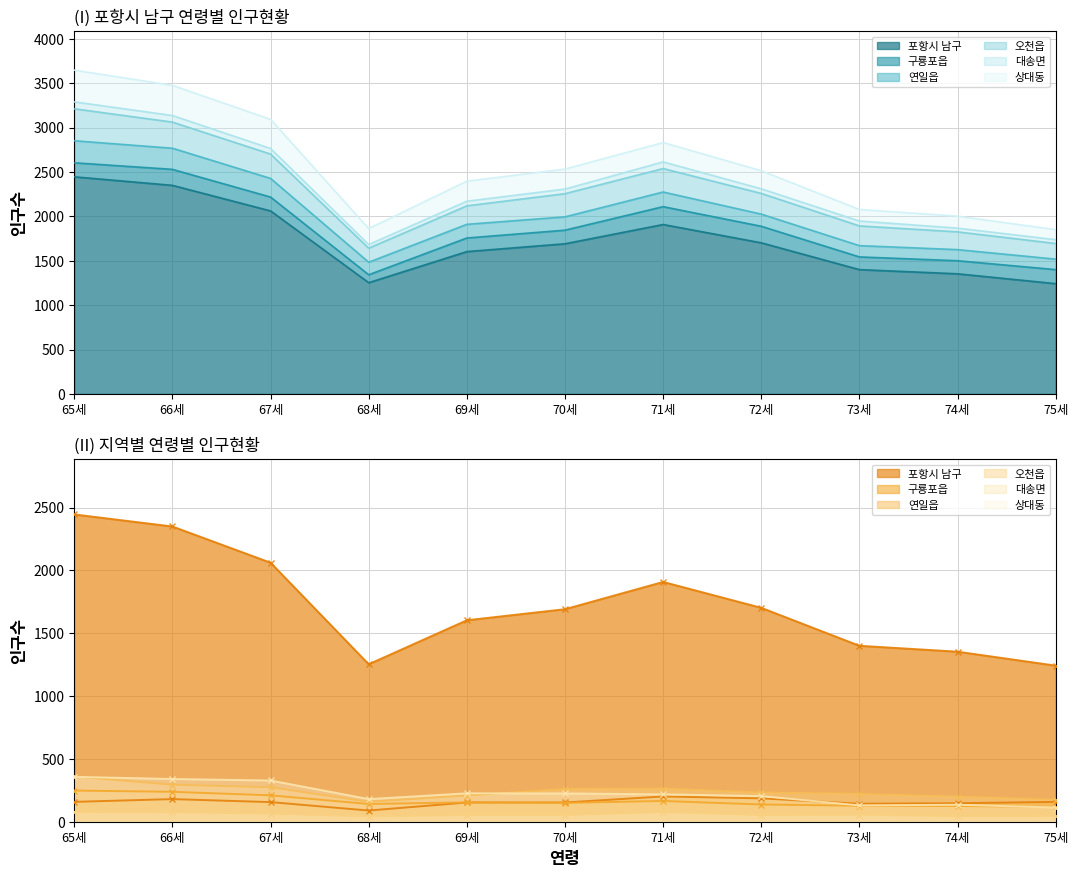

Reading left to right, list all the values displayed in this chart.

포항시 남구: 65세=2445	66세=2349	67세=2061	68세=1253	69세=1603	70세=1691	71세=1908	72세=1702	73세=1400	74세=1353	75세=1242
구룡포읍: 65세=158	66세=180	67세=156	68세=89	69세=153	70세=153	71세=201	72세=186	73세=143	74세=147	75세=158
연일읍: 65세=248	66세=238	67세=210	68세=141	69세=154	70세=150	71세=165	72세=137	73세=127	74세=125	75세=118
오천읍: 65세=360	66세=294	67세=274	68세=158	69세=208	70세=261	71세=264	72세=233	73세=222	74세=200	75세=176
대송면: 65세=78	66세=74	67세=63	68세=41	69세=52	70세=52	71세=75	72세=52	73세=55	74세=42	75세=43
상대동: 65세=357	66세=340	67세=328	68세=180	69세=226	70세=225	71세=218	72세=204	73세=130	74세=135	75세=113